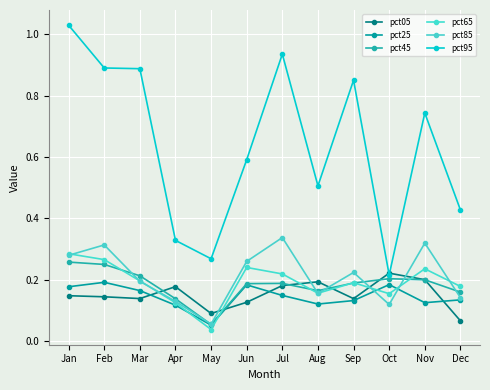

What is the sum of the pct95 values at Jul and Apr?

1.3